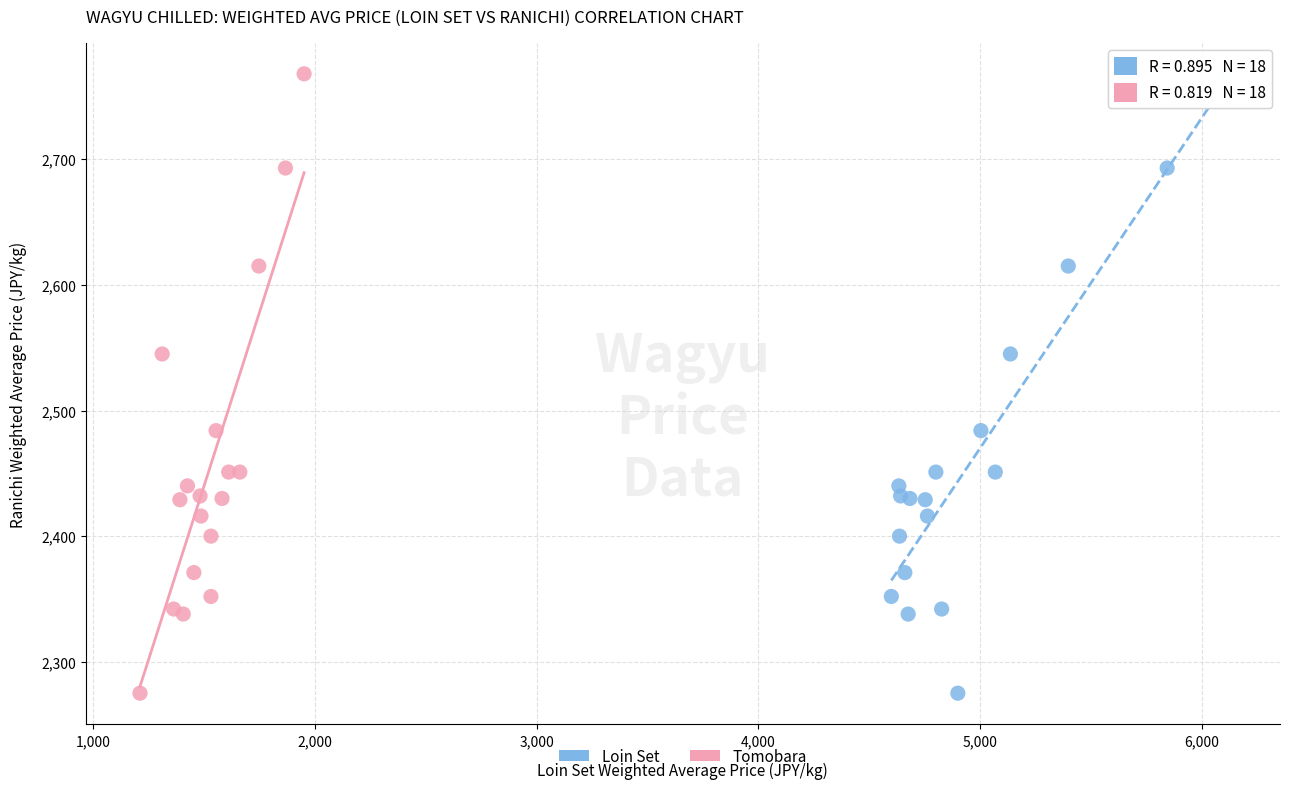

What are all the series names shown in the legend?

Loin Set, Tomobara